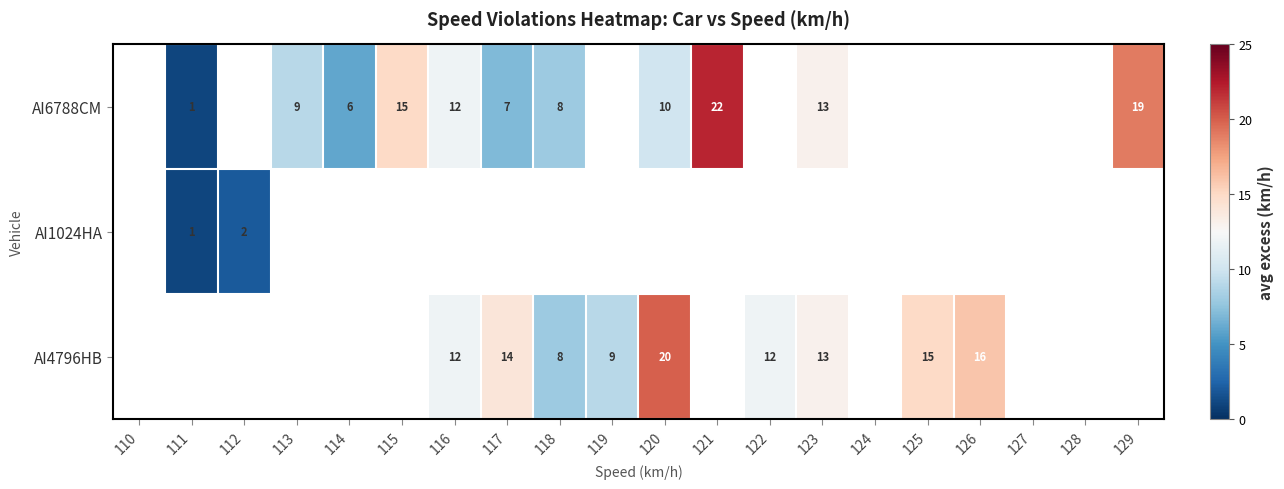

True or false: AI6788CM has a value of 5.6 at 116.

False